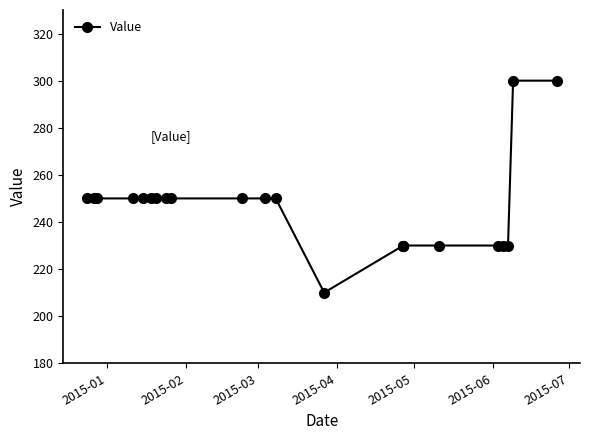

True or false: the data shows 361 at 8.

False